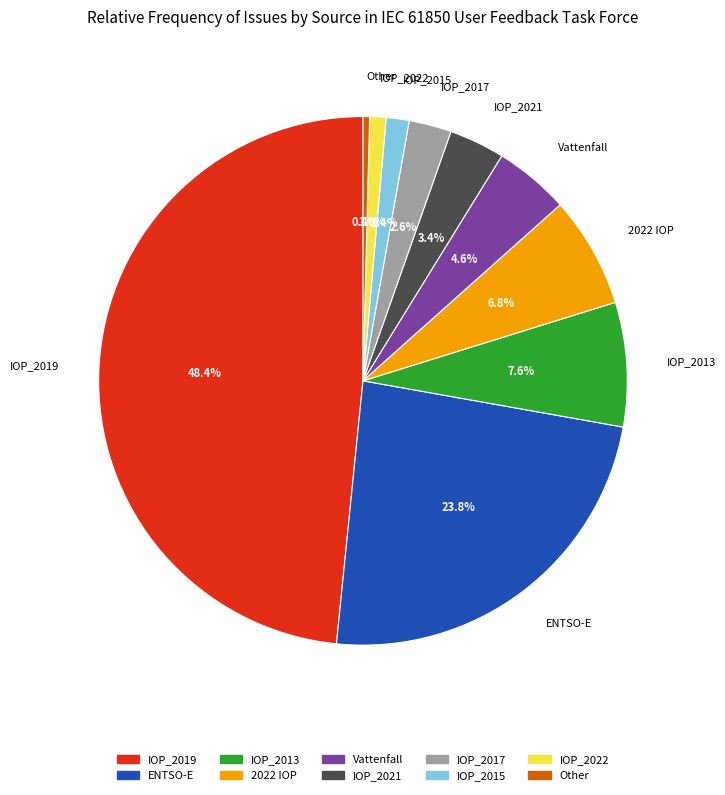

What is the ratio of the value at 2022 IOP to the value at IOP_2019?

0.1